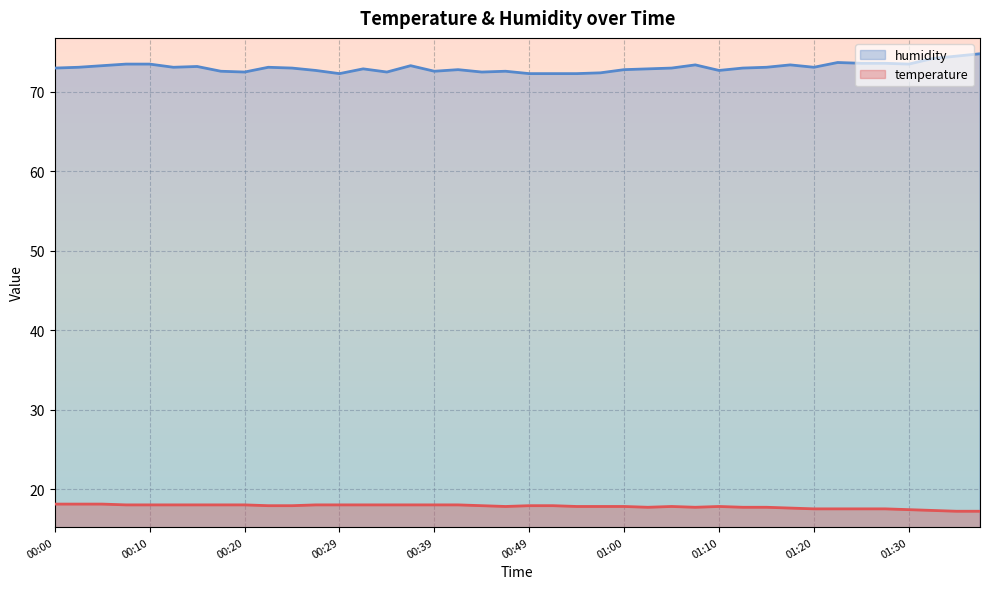

What value does the temperature series have at 01:00?

17.8